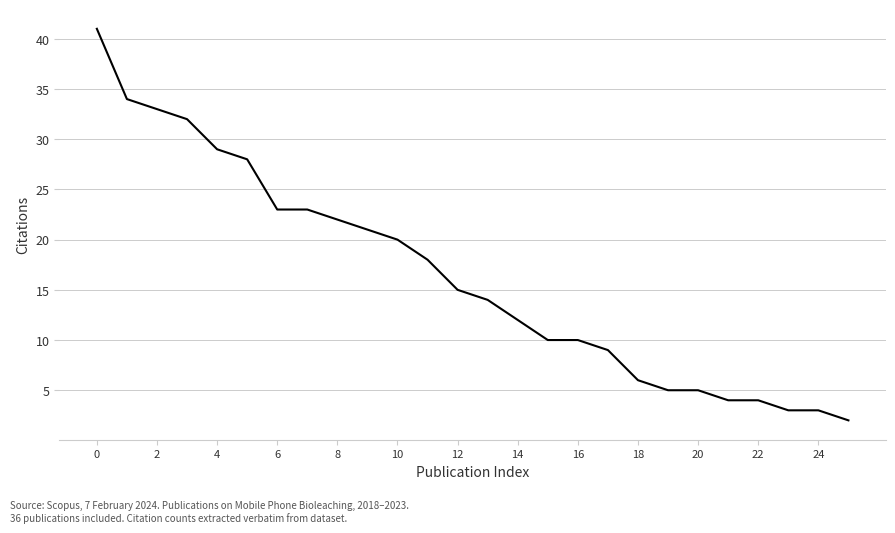

What is the greatest value displayed?

41